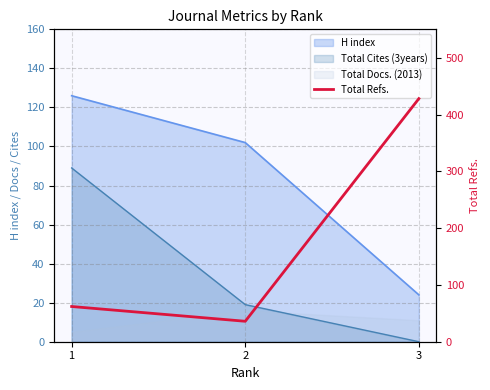

List the labels in order of value, largest first.

3, 1, 2